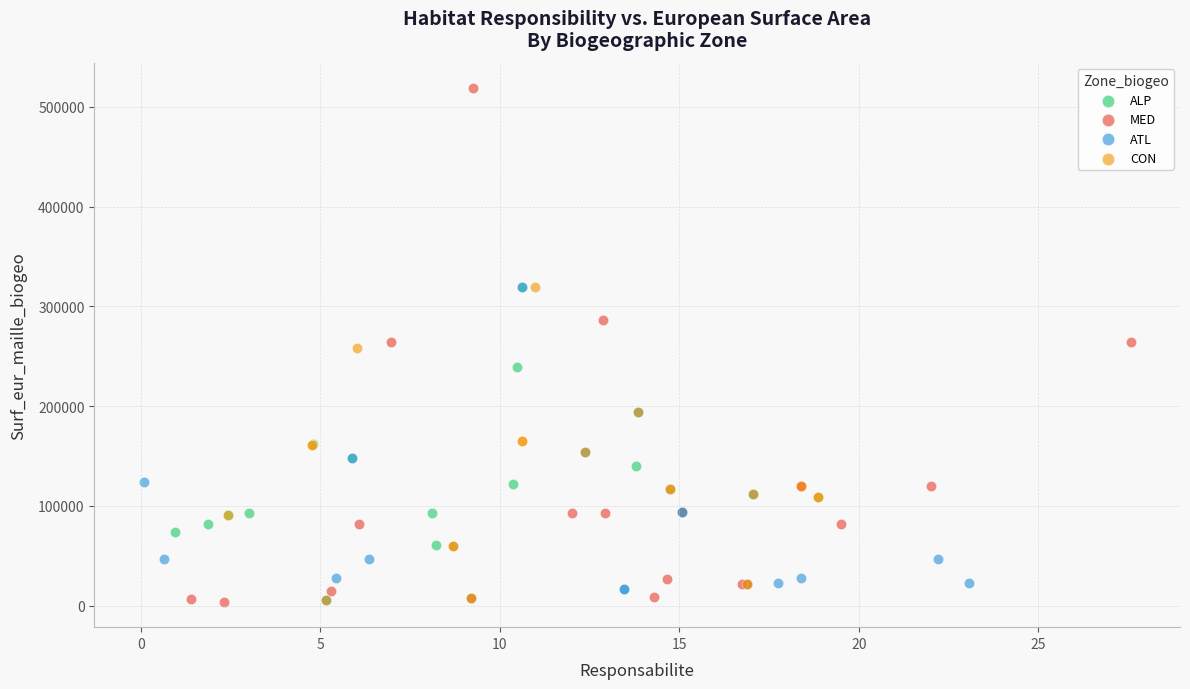

Which series has the widest spread of Y values?

MED